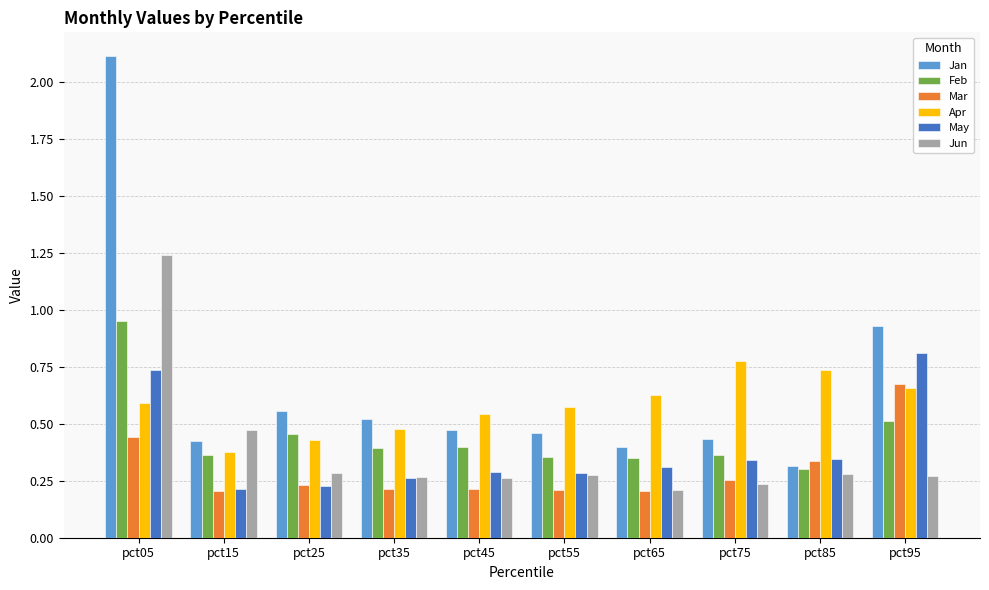

Which series changed the most between pct05 and pct15?

Jan